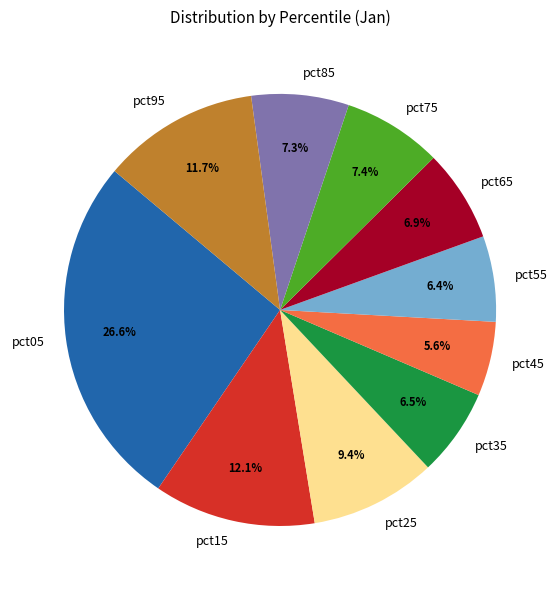

Which slice is the smallest?

pct45